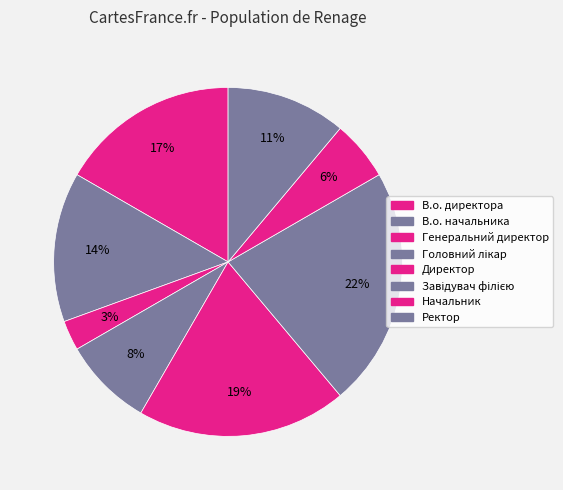

Count the number of slices in the pie.

8